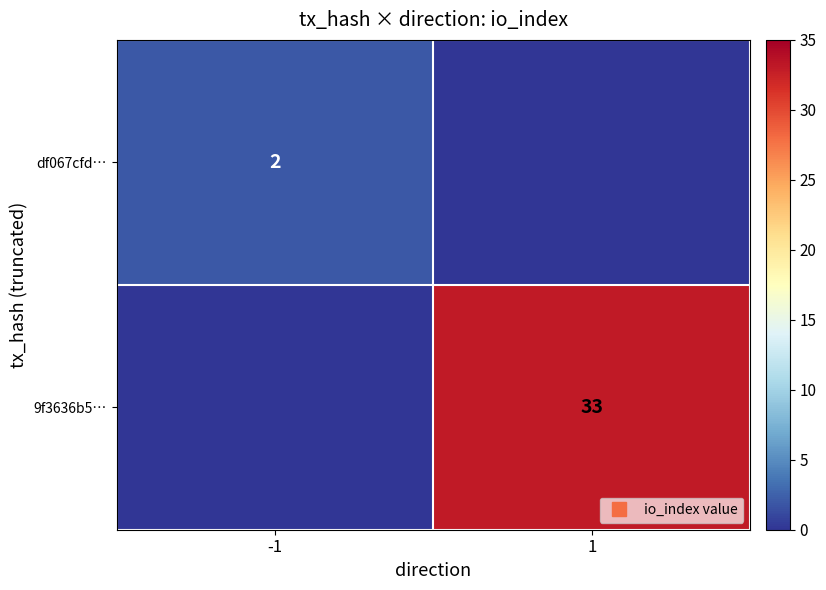

At how many categories does at least one series exceed 19?

1